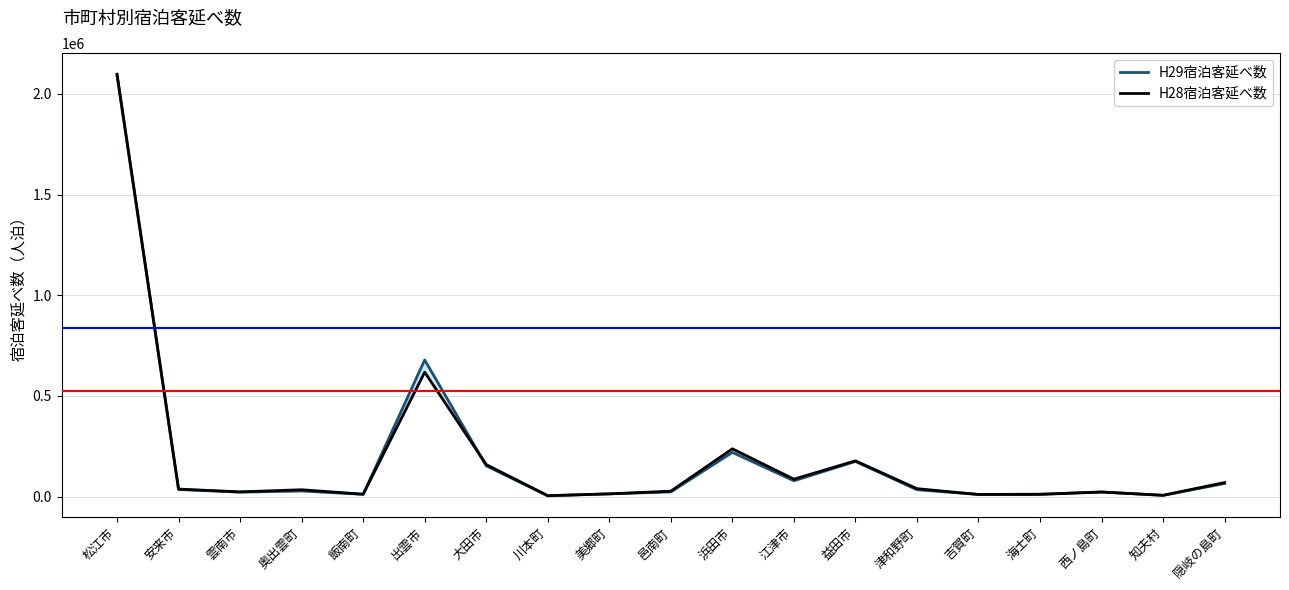

What is the total value across all series at 邑南町?

50129